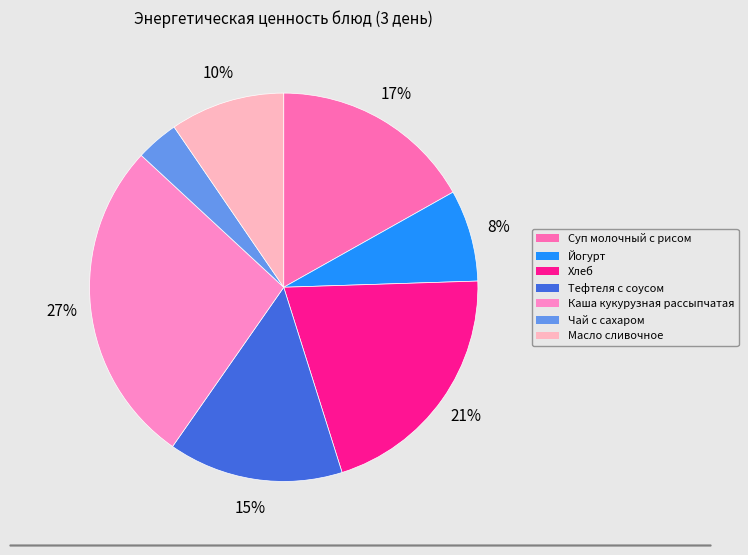

To the nearest percent, what is the difference between the Масло сливочное and Суп молочный с рисом slice percentages?

7%